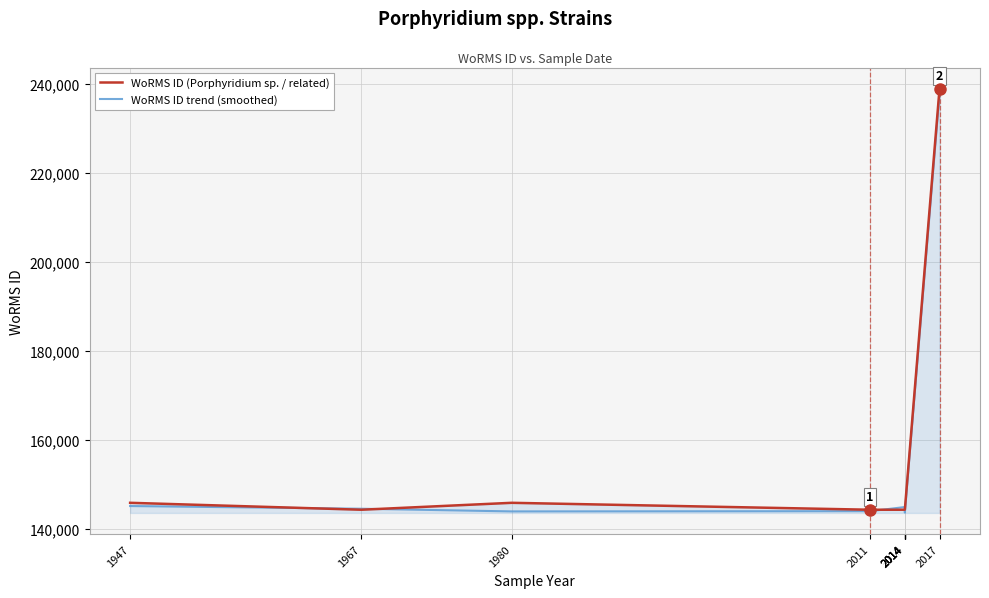

What is the difference between the WoRMS ID (Porphyridium sp. / related) values at 2011 and 2017?

94741.0